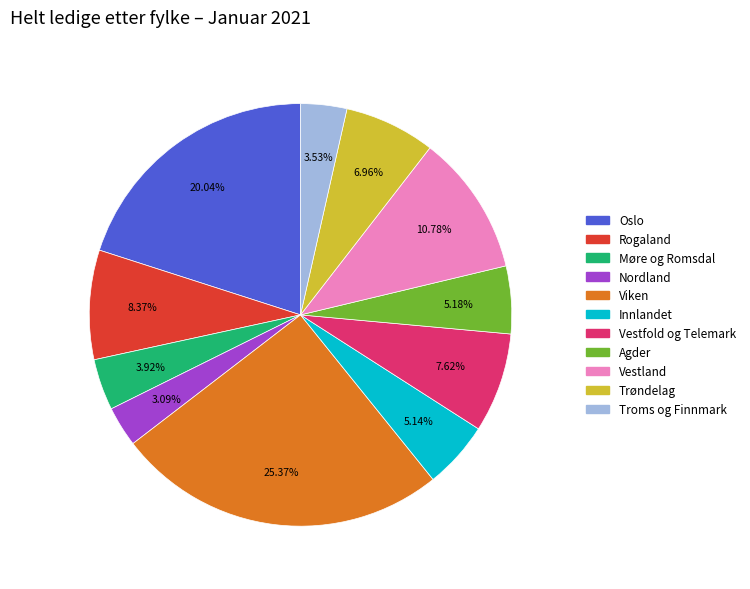

Does Rogaland account for over 50% of the chart?

No